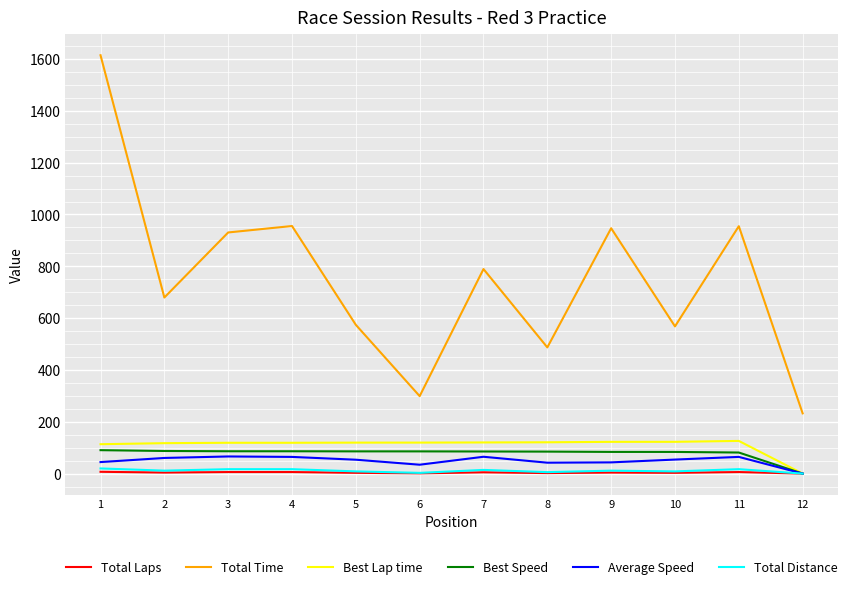

Which series has the largest total across all categories?

Total Time